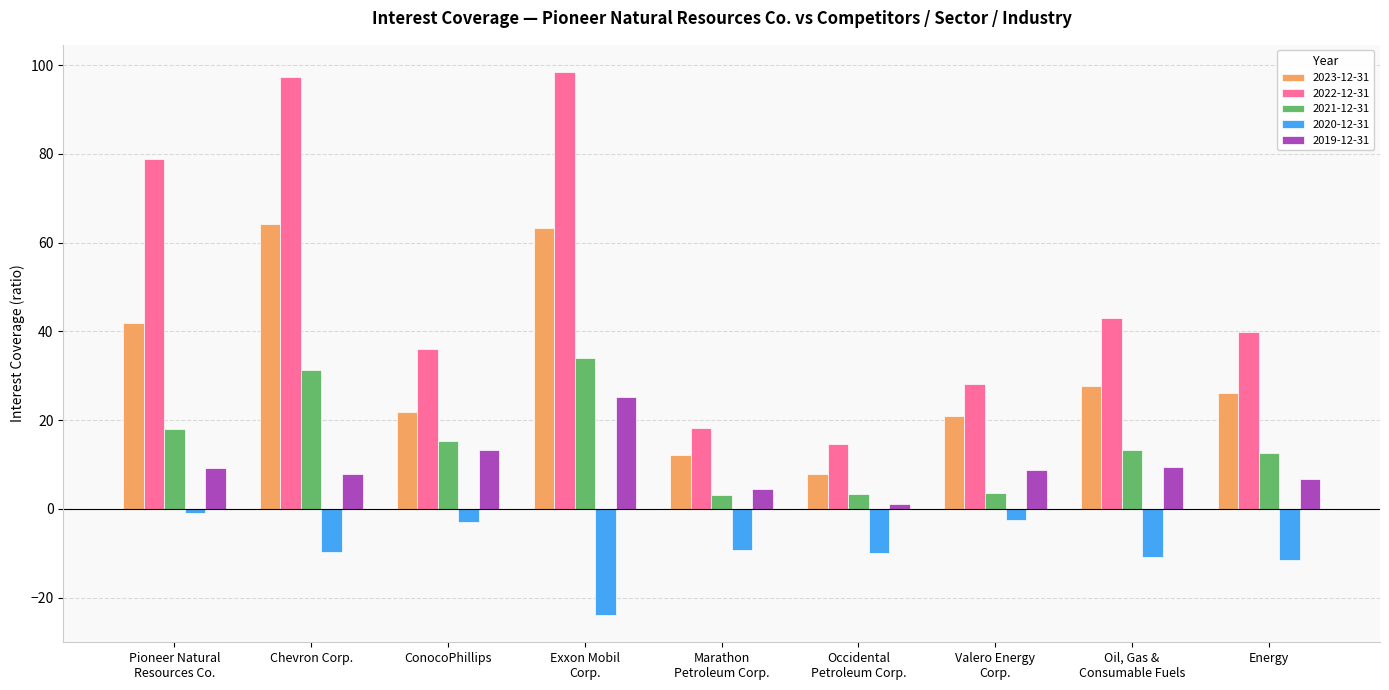

Which series has the largest range (max minus min)?

2022-12-31